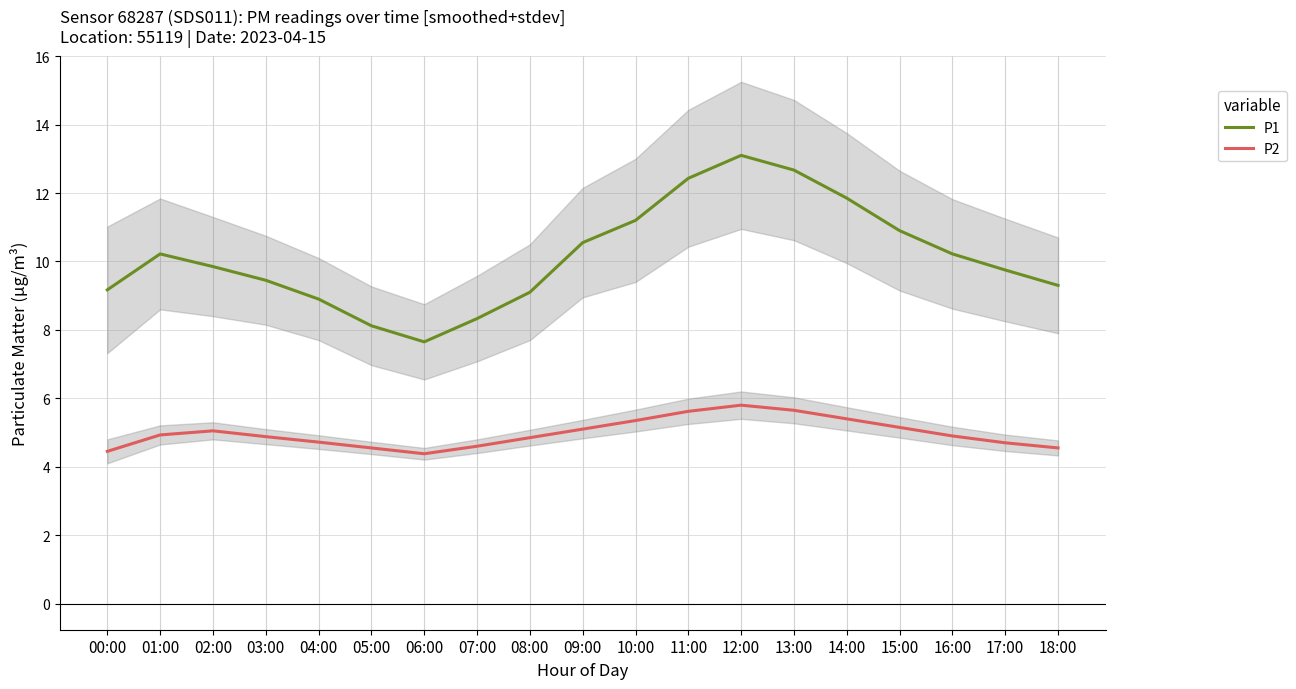

Rank the series by their average value, from highest to lowest.

P1, P2